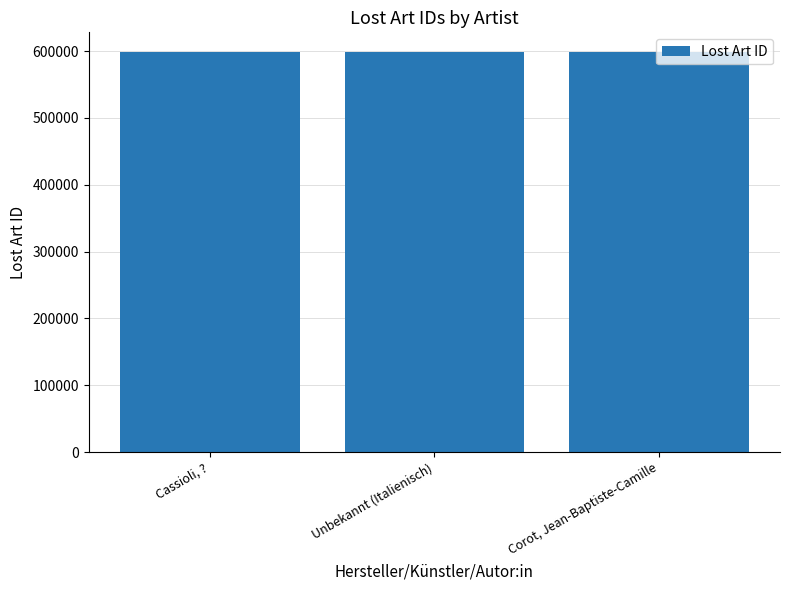

Read the value at Unbekannt (Italienisch).

598082